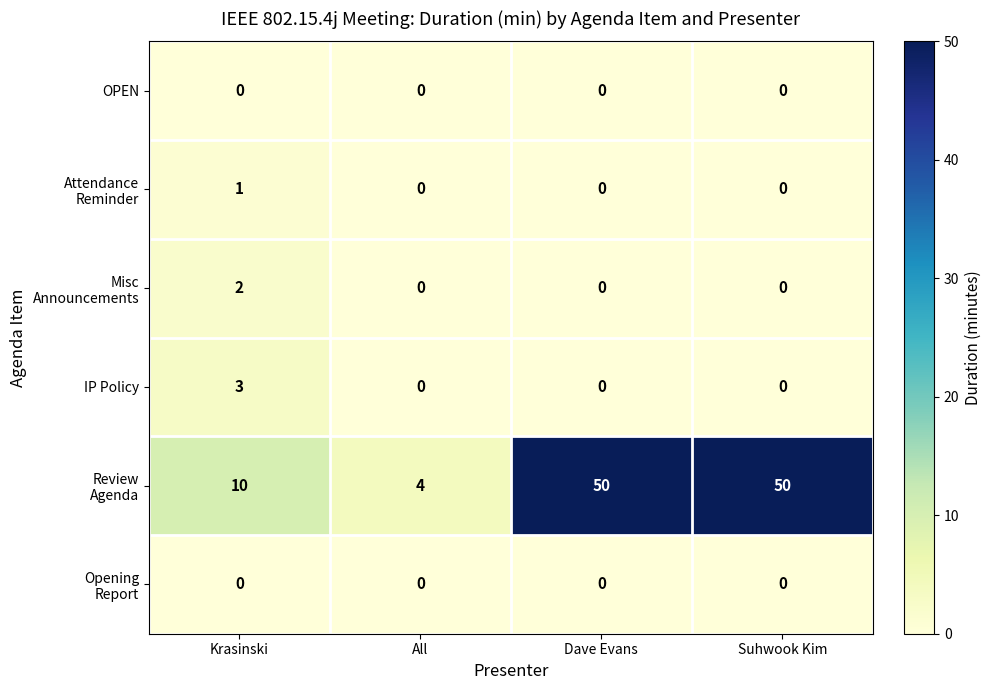

How many IP Policy values are between 0 and 3?

4